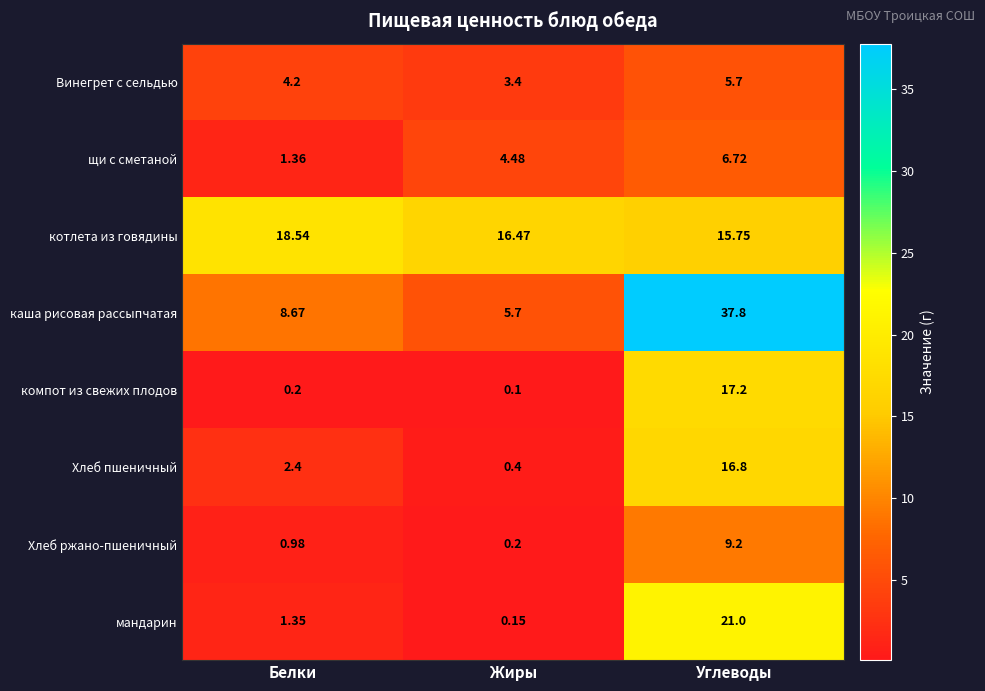

Which series has the largest total across all categories?

каша рисовая рассыпчатая